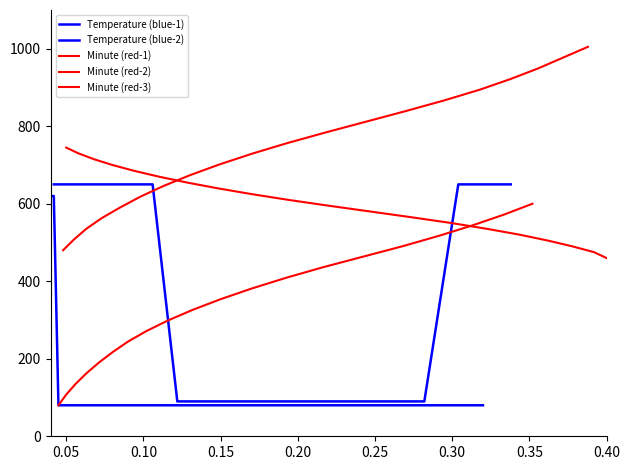

Reading left to right, extract all data points from this chart.

Temperature (blue-1): 620.0	620.0	80.0	80.0	80.0	80.0	80.0	80.0	80.0	80.0	80.0	80.0	80.0	80.0	80.0	80.0	80.0	80.0	80.0	80.0
Temperature (blue-2): 650.0	650.0	650.0	650.0	650.0	650.0	650.0	650.0	650.0	90.0	90.0	90.0	90.0	90.0	90.0	90.0	90.0	650.0	650.0	650.0
Minute (red-1): 80.0	107.4	134.7	162.1	189.5	216.8	244.2	271.6	298.9	326.3	353.7	381.1	408.4	435.8	463.2	490.5	517.9	545.3	572.6	600.0
Minute (red-2): 480.0	507.6	535.3	562.9	590.5	618.2	645.8	673.4	701.1	728.7	756.3	783.9	811.6	839.2	866.8	894.5	922.1	949.7	977.4	1005.0
Minute (red-3): 745.0	730.0	715.0	700.0	685.0	670.0	655.0	640.0	625.0	610.0	595.0	580.0	565.0	550.0	535.0	520.0	505.0	490.0	475.0	460.0